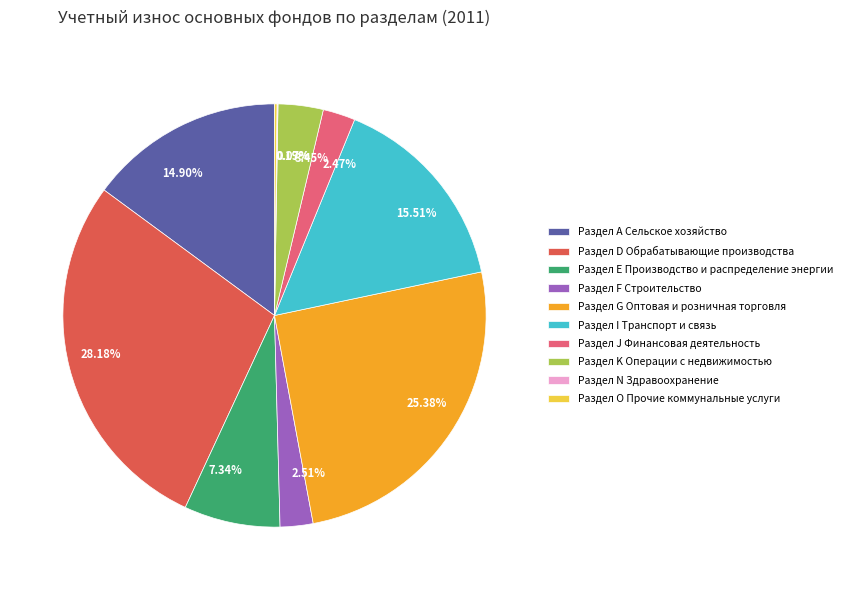

Is there a majority slice in this chart?

No